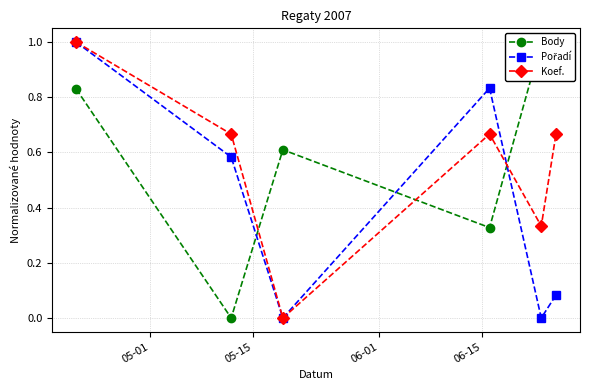

True or false: Koef. has more than 0 points higher than both neighbors.

True